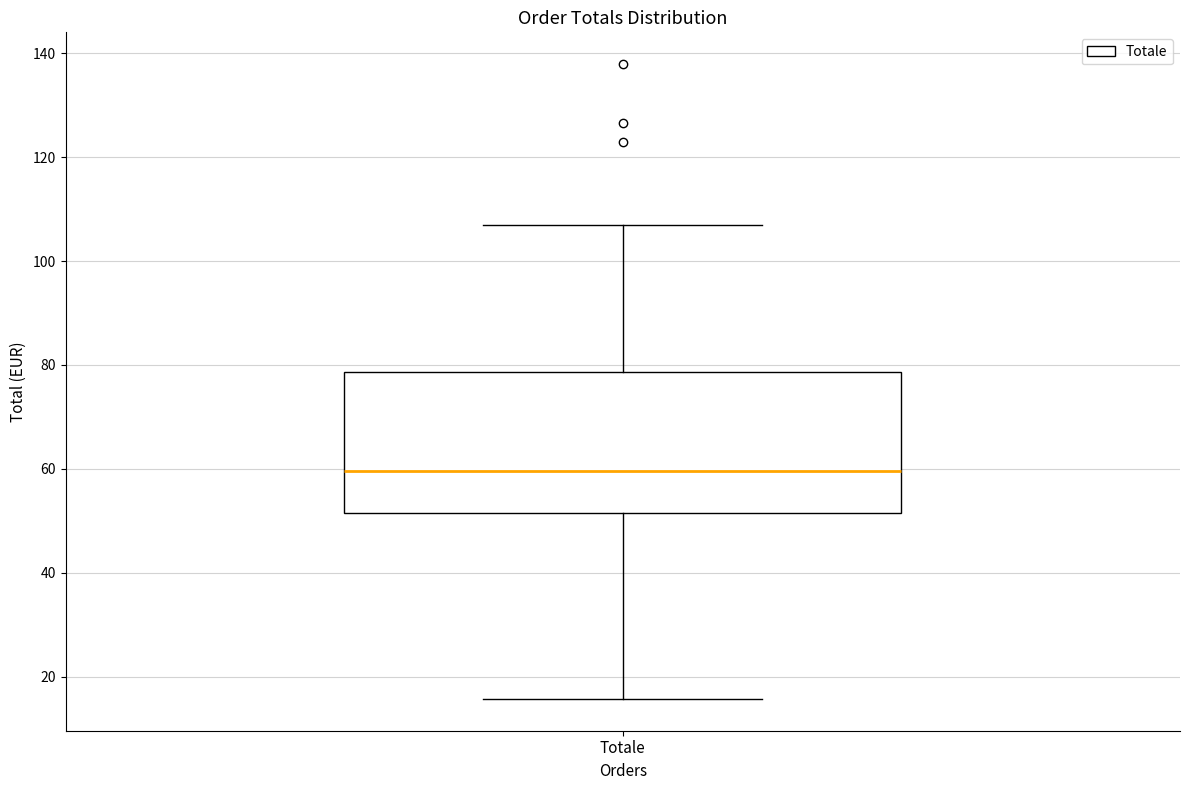

Where is the lower edge of the box for Totale on the y-axis? The values are not printed on the chart, so give them approximately, as read against the axis.

52